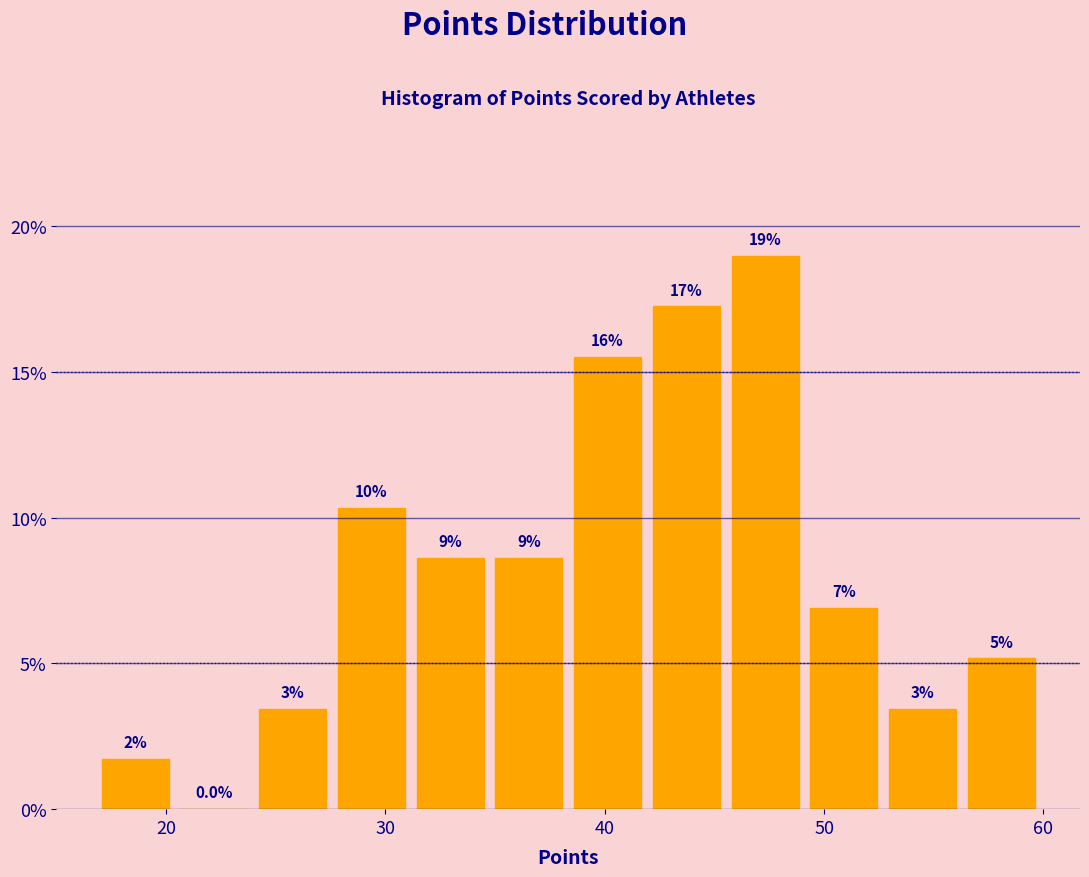

Around what value on the x-axis is the tallest bar? Give the approximate position of its centre, as read against the axis.

47